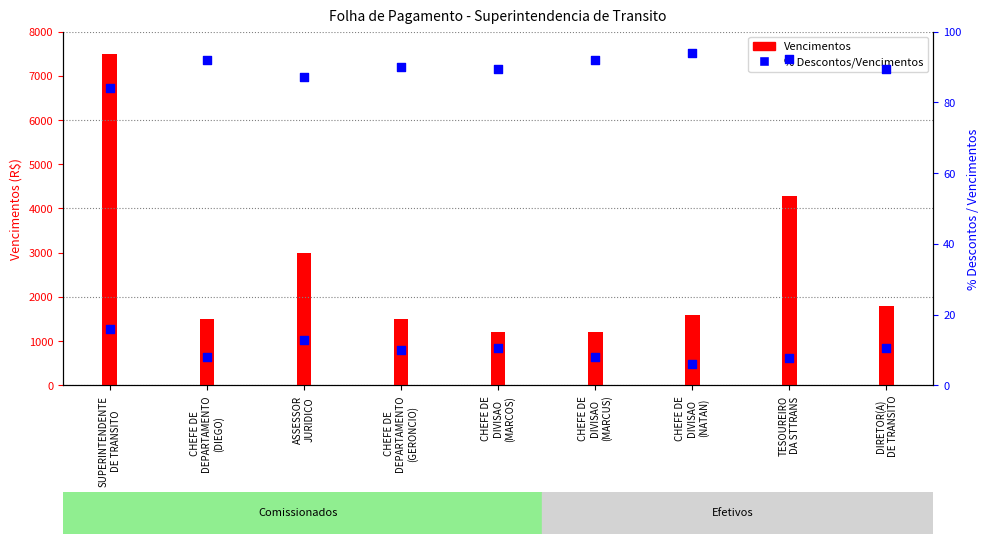

Is the value of Vencimentos at CHEFE DE
DEPARTAMENTO
(DIEGO) greater than the value of % Descontos/Vencimentos at CHEFE DE
DIVISAO
(MARCOS)?

Yes